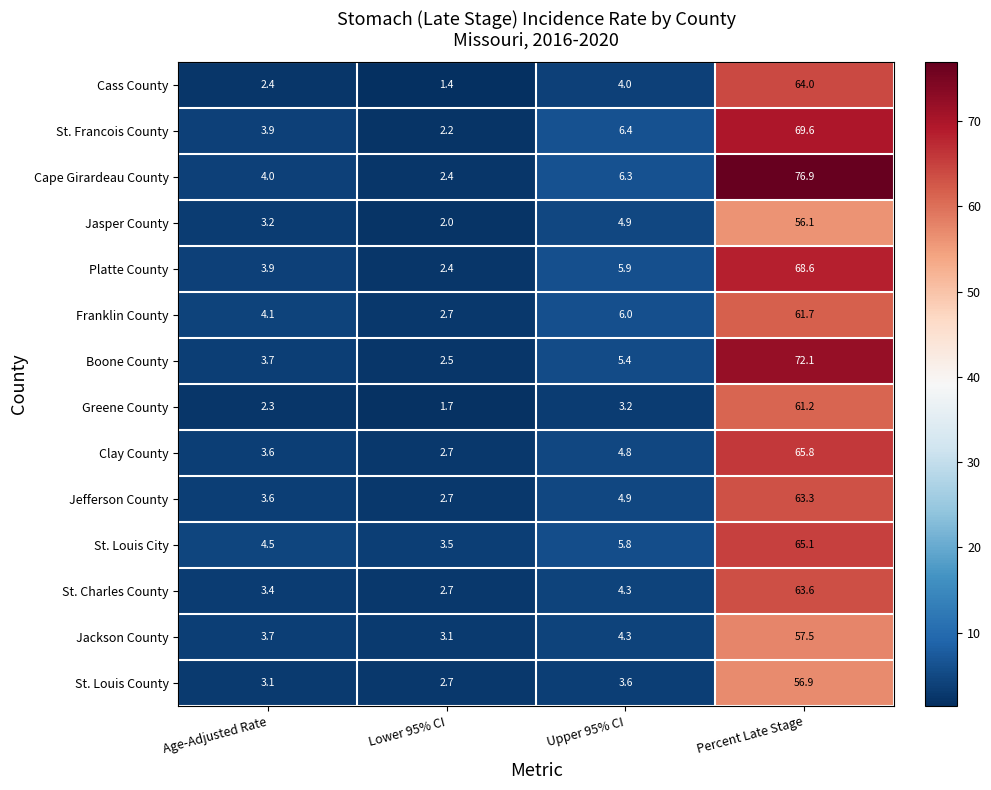

What is the average value of the St. Charles County series?

18.5